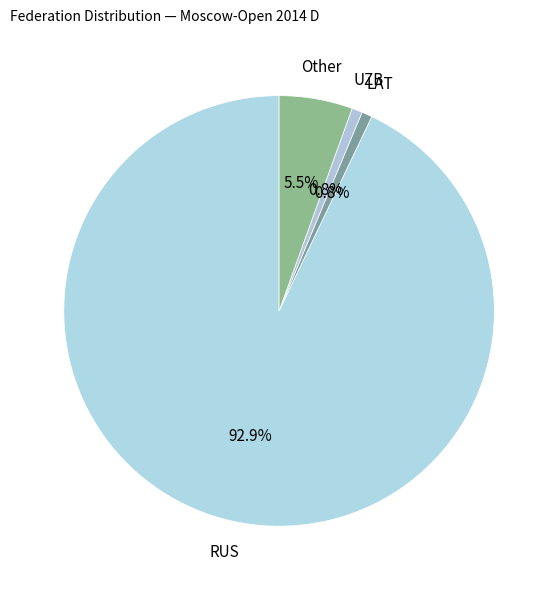

Between Other and LAT, which is larger?

Other